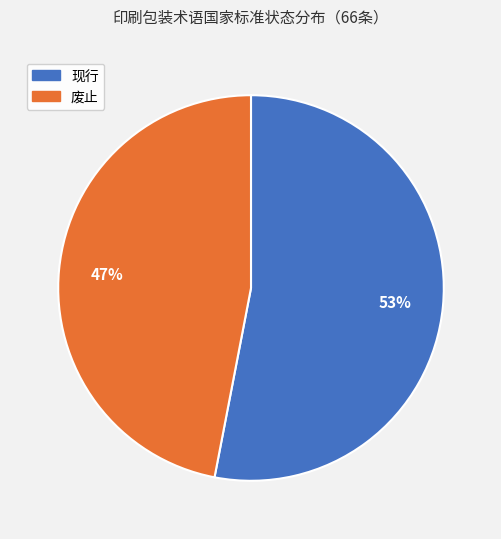

Approximately how many times larger is the value at 现行 compared to 废止?

1.1